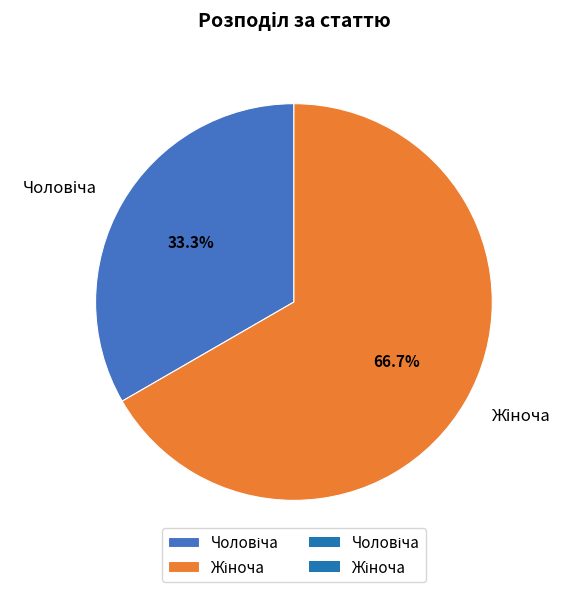

Is there a majority slice in this chart?

Yes